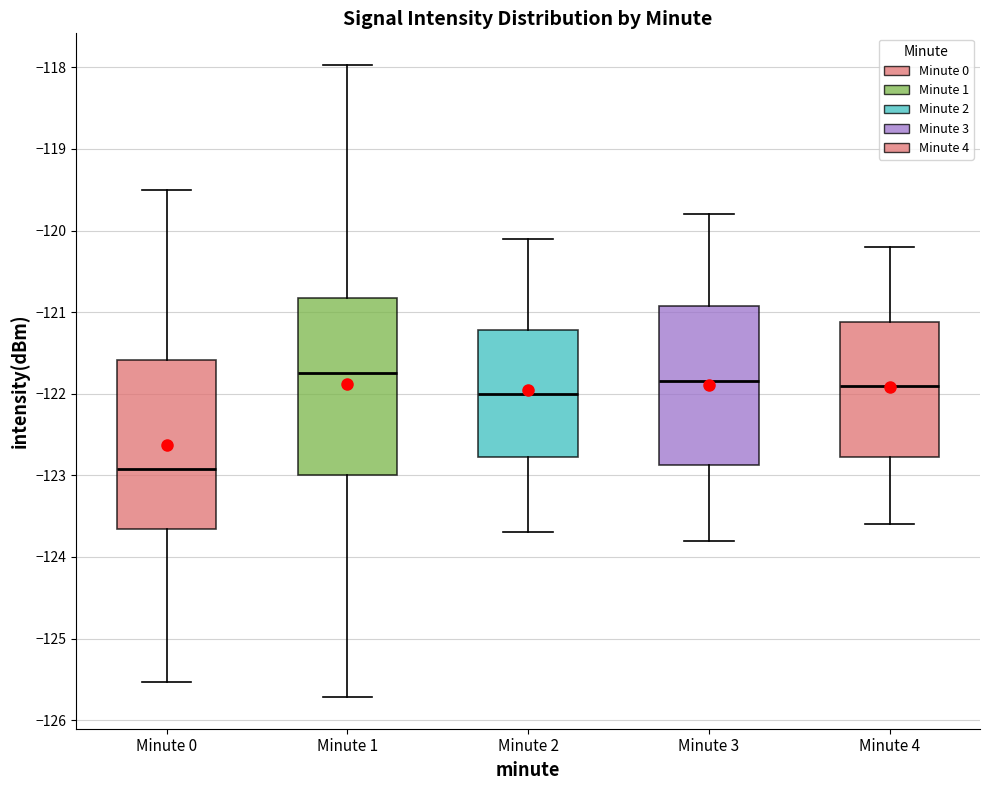

Which box is the tallest, from its lower edge to its upper edge?

Minute 1